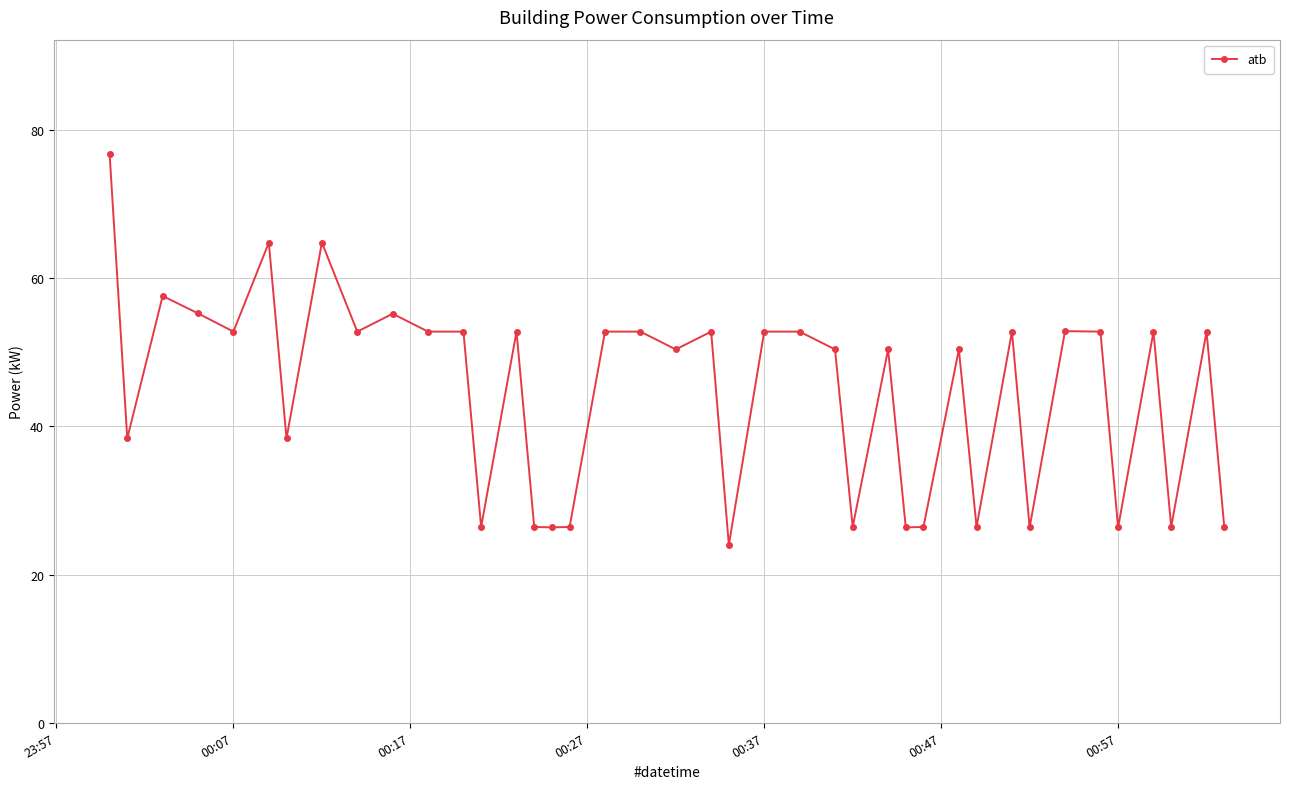

What is the smallest value displayed?

24.0